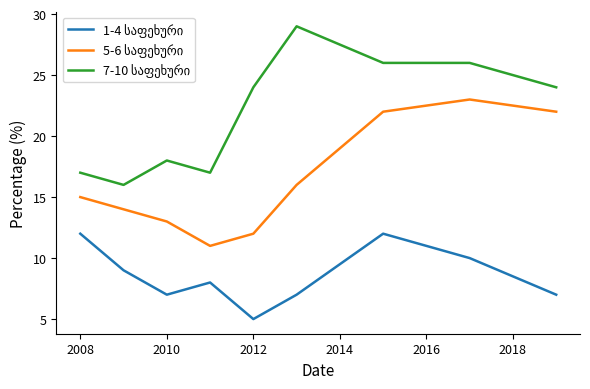

What is the smallest value displayed?

5